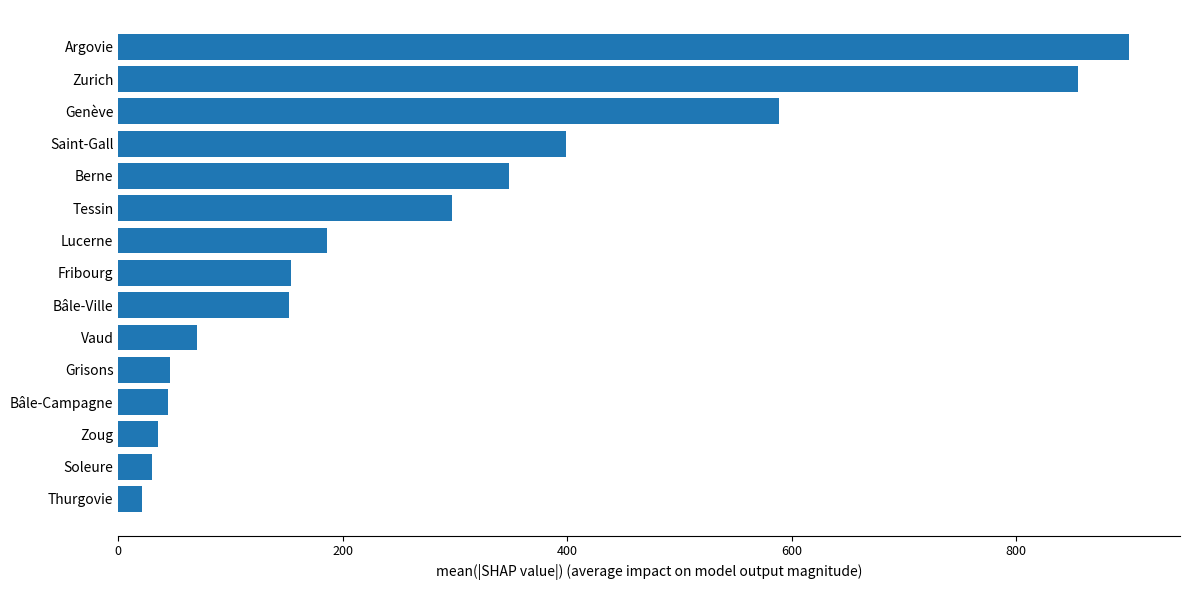

Does the chart contain stacked bars?

No